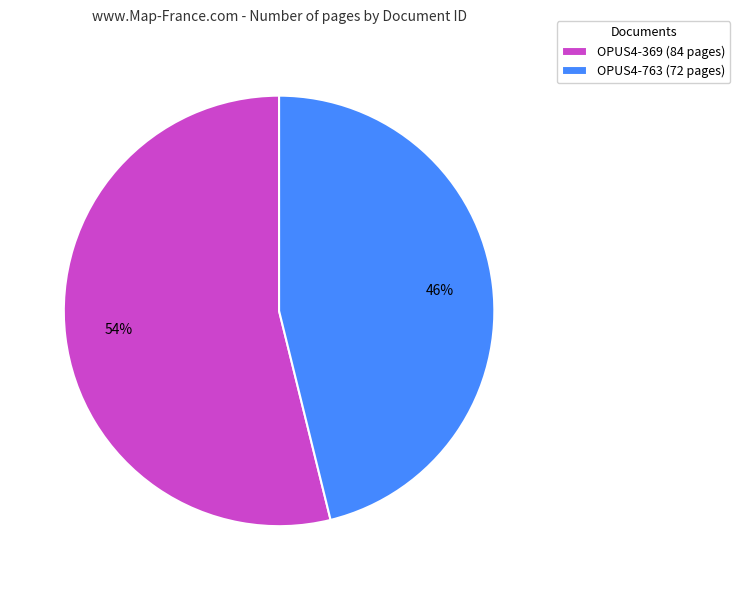

Combined, do OPUS4-369 (84 pages) and OPUS4-763 (72 pages) account for over 50%?

Yes